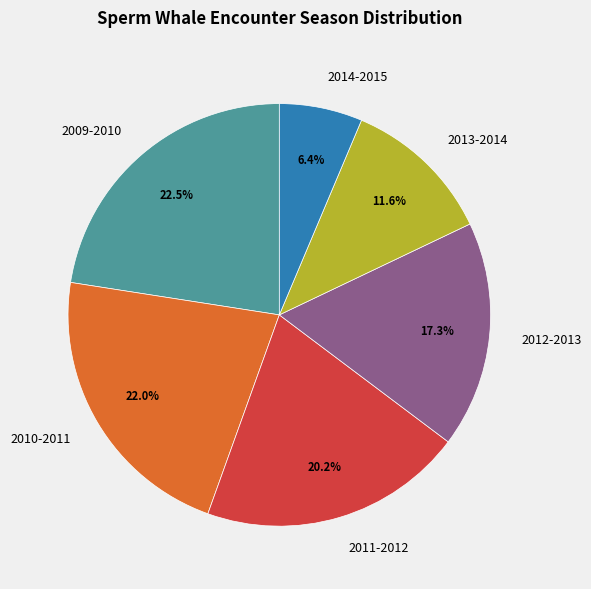

Which has a higher value, 2013-2014 or 2014-2015?

2013-2014